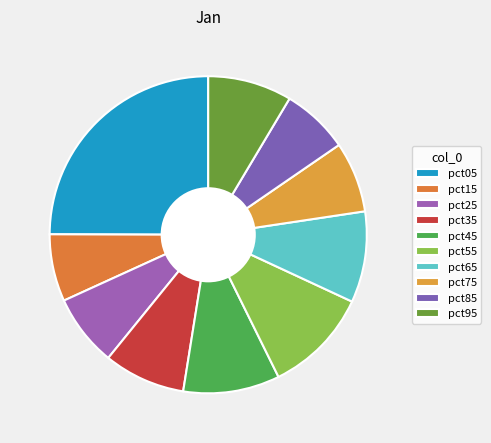

What is the smallest slice in the pie chart?

pct85